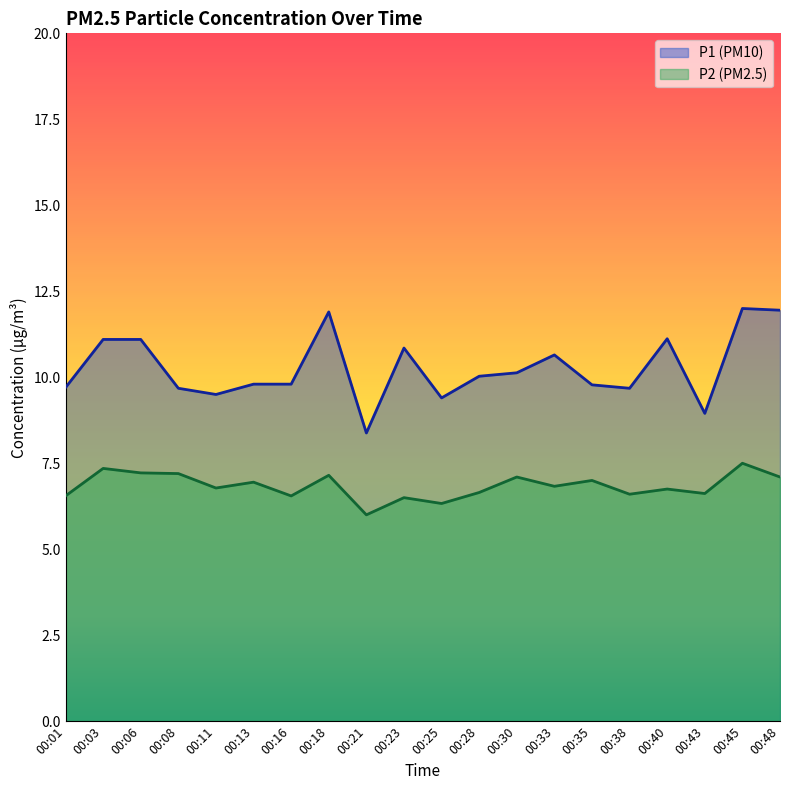

List the series in order of their overall mean, lowest first.

P2 (PM2.5), P1 (PM10)